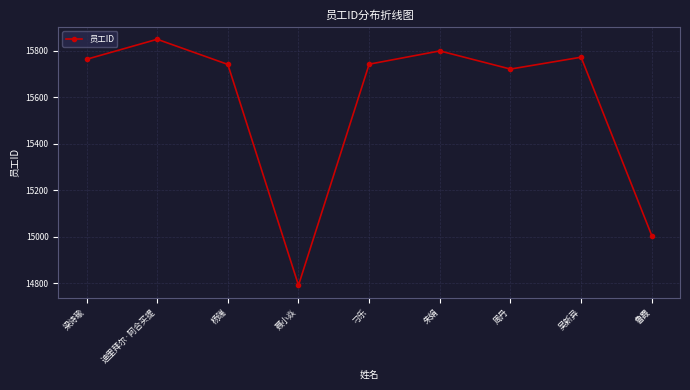

What is the sum of all values?

140185